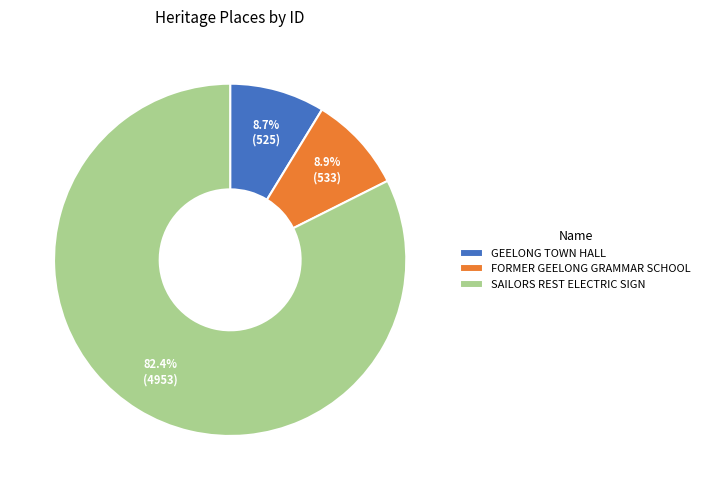

To the nearest percent, what is the difference between the largest and smallest slice percentages?

74%